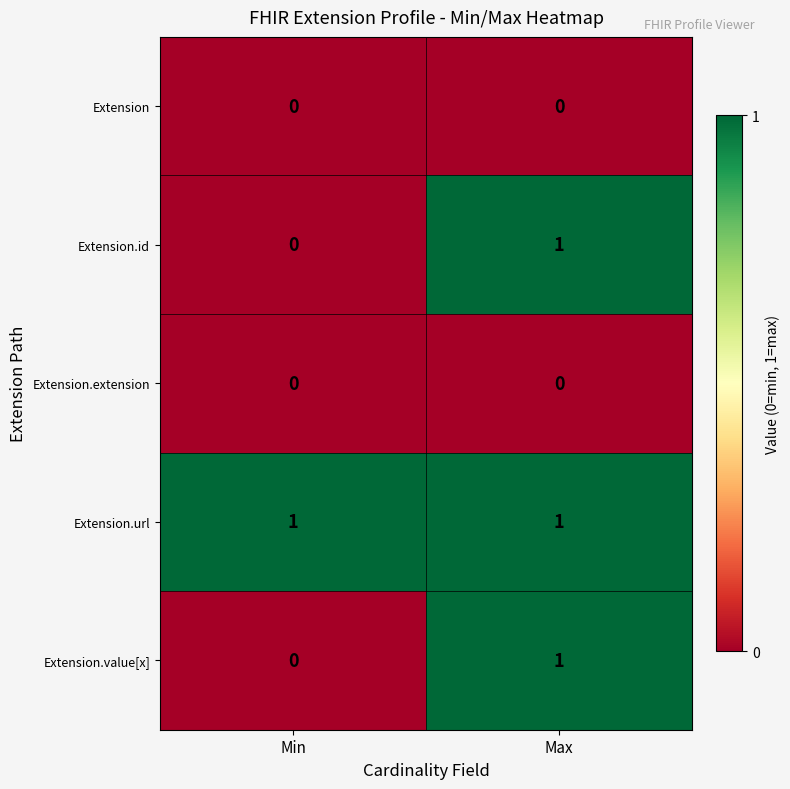

Reading left to right, extract all data points from this chart.

Extension: Min=0	Max=0
Extension.id: Min=0	Max=1
Extension.extension: Min=0	Max=0
Extension.url: Min=1	Max=1
Extension.value[x]: Min=0	Max=1